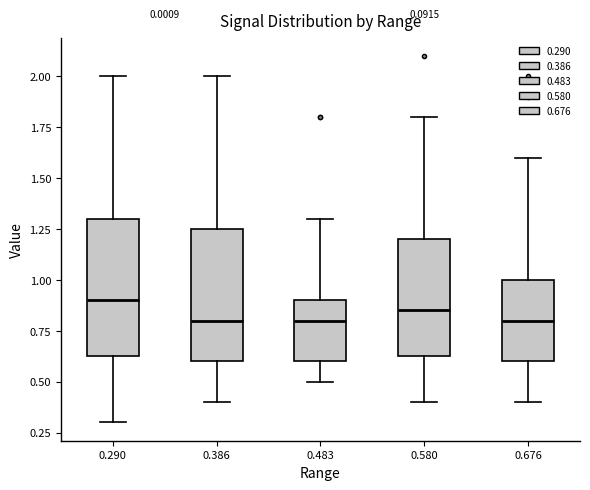

Where is the lower edge of the box at x = 0.676 on the y-axis? The values are not printed on the chart, so give them approximately, as read against the axis.

0.60